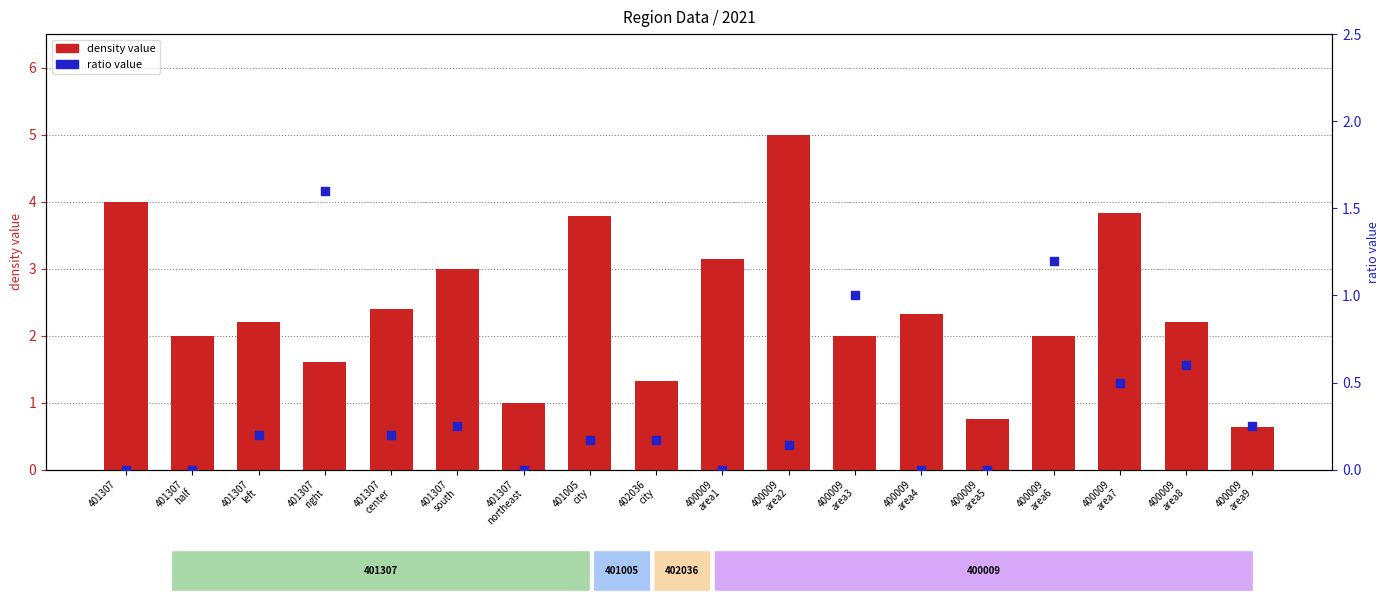

What is the total value across all series at 400009
area4?

2.3